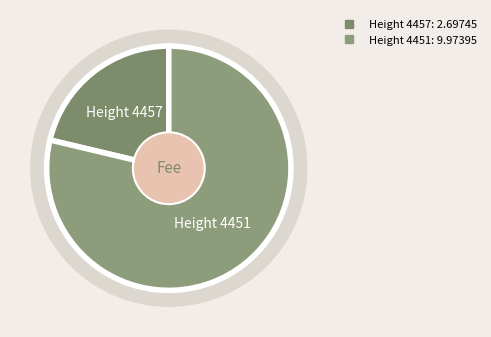

Count the number of slices in the pie.

2